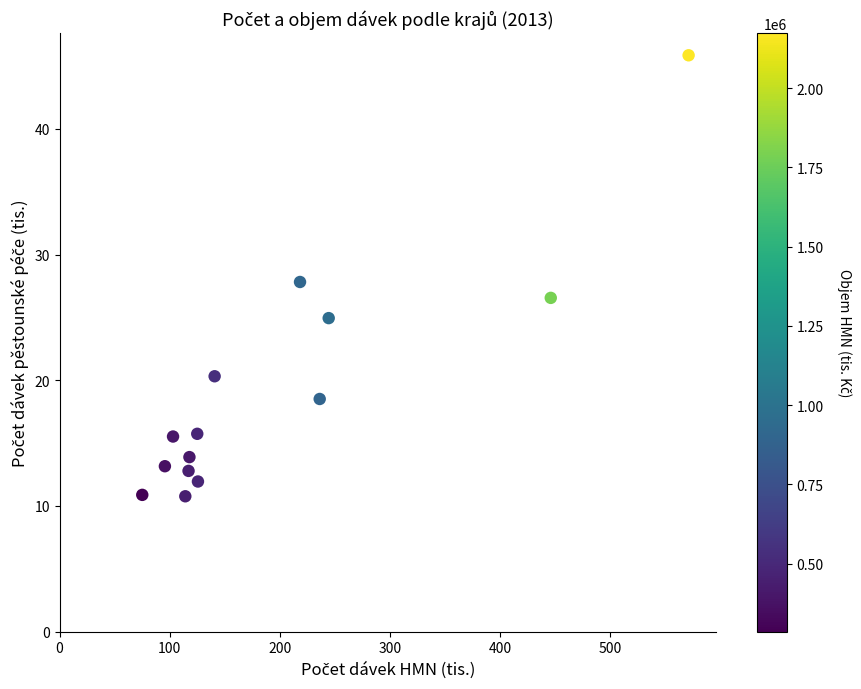

What is the range of Y values (max minus min)?

35.1